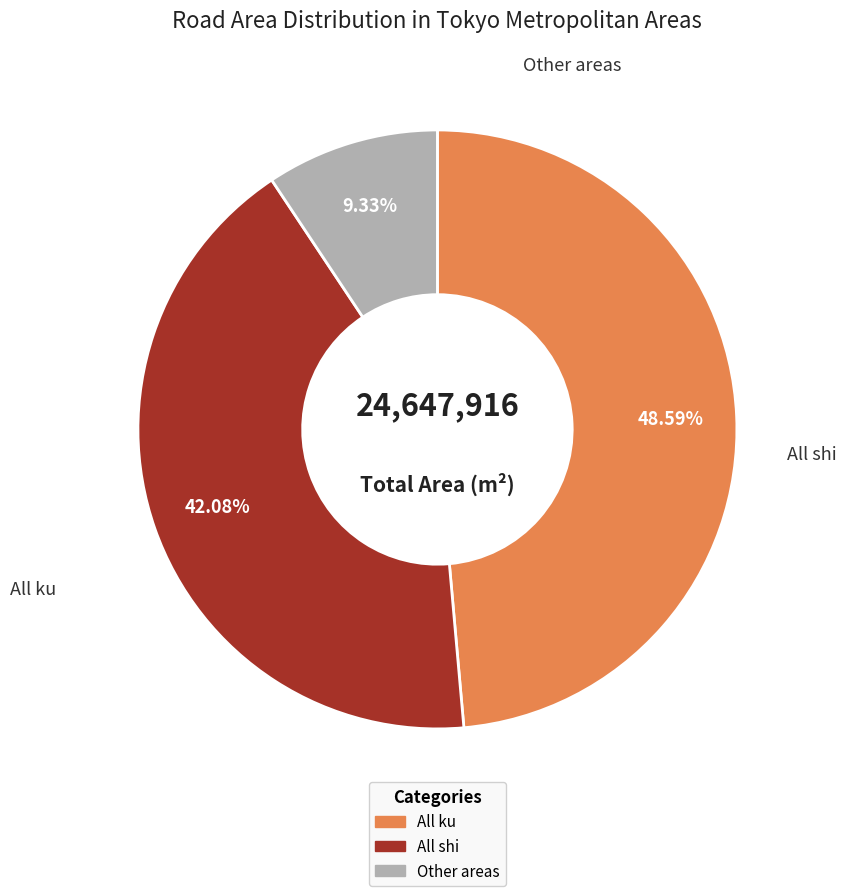

Is there a majority slice in this chart?

No